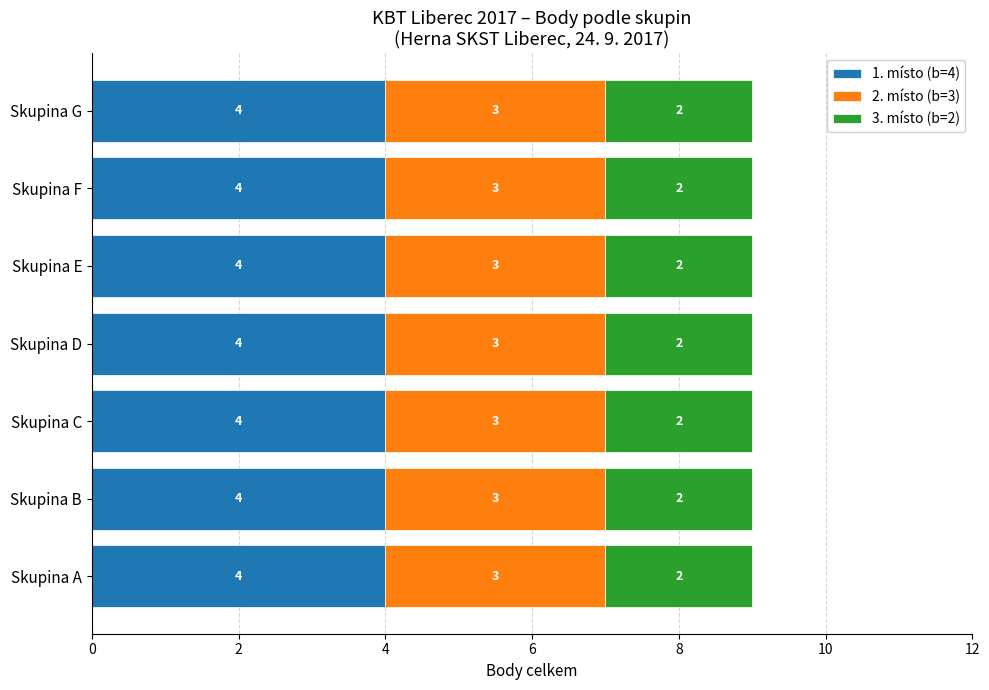

What value does the 1. místo (b=4) series have at Skupina C?

4